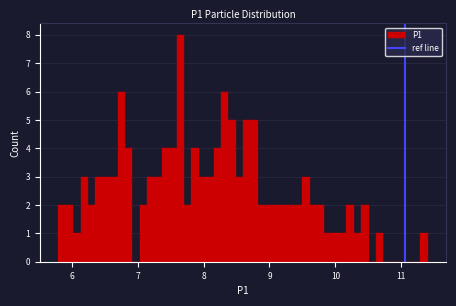

Read against the x-axis, roughly where is the centre of the tallest bar?

7.6